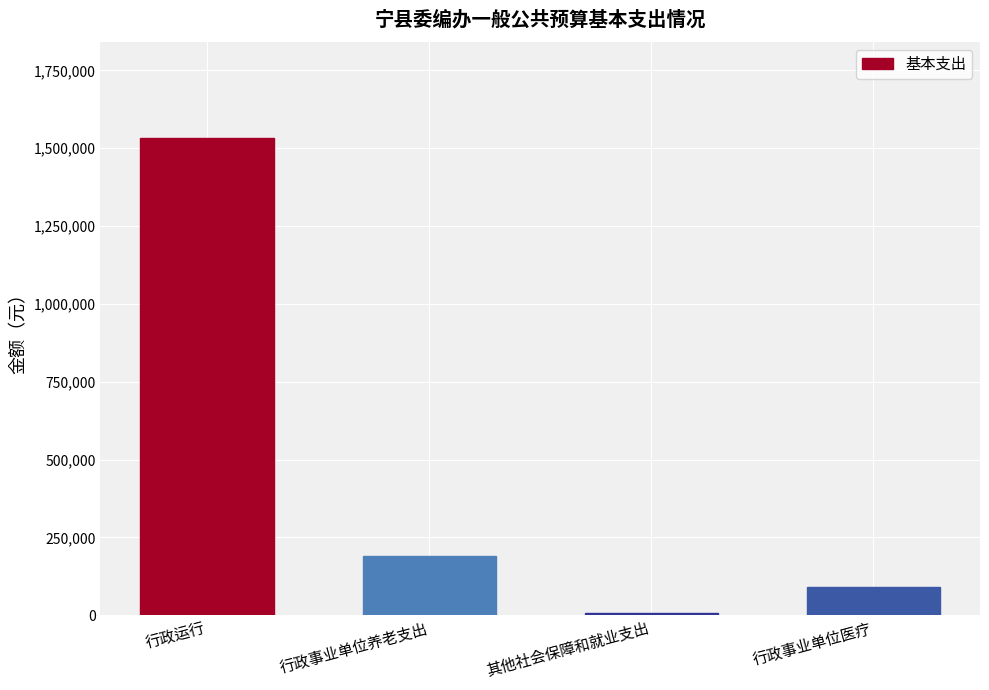

What is the change in value from 行政运行 to 行政事业单位养老支出?

-1345024.5